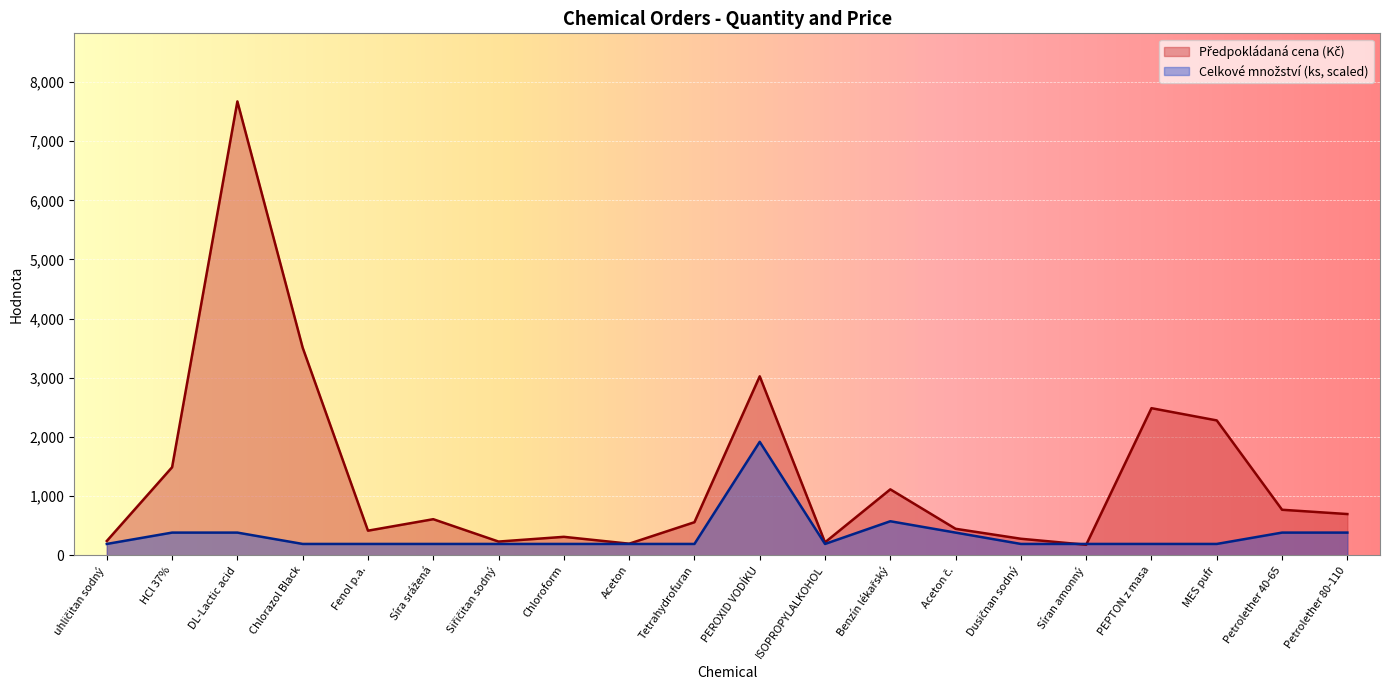

Reading left to right, transcribe all the data shown in this chart.

Celkové množství: 191.8	383.6	383.6	191.8	191.8	191.8	191.8	191.8	191.8	191.8	1917.8	191.8	575.4	383.6	191.8	191.8	191.8	191.8	383.6	383.6
Předpokládaná cena: 242.0	1488.3	7671.4	3509.0	416.0	610.0	232.0	312.0	196.0	559.0	3025.0	219.0	1114.4	447.7	279.5	177.9	2486.6	2279.6	769.6	697.0